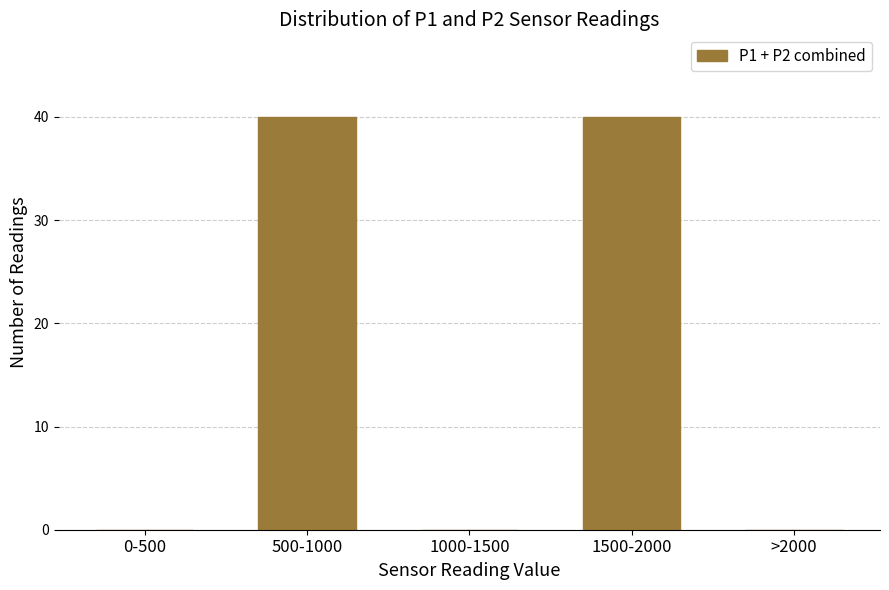

Reading right to left, extract all data points from this chart.

>2000=0	1500-2000=40	1000-1500=0	500-1000=40	0-500=0